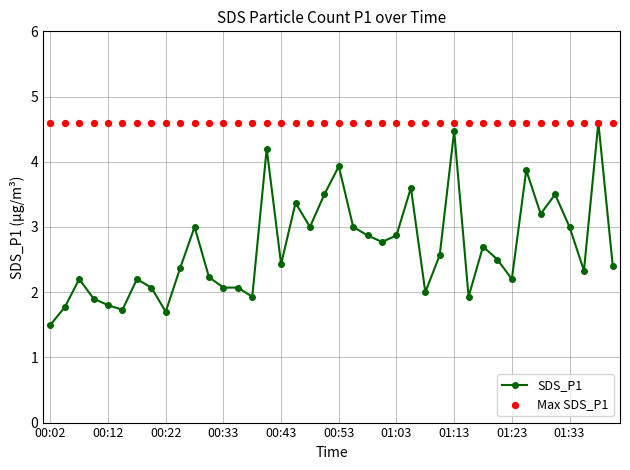

Which series contains the highest Y value?

SDS_P1